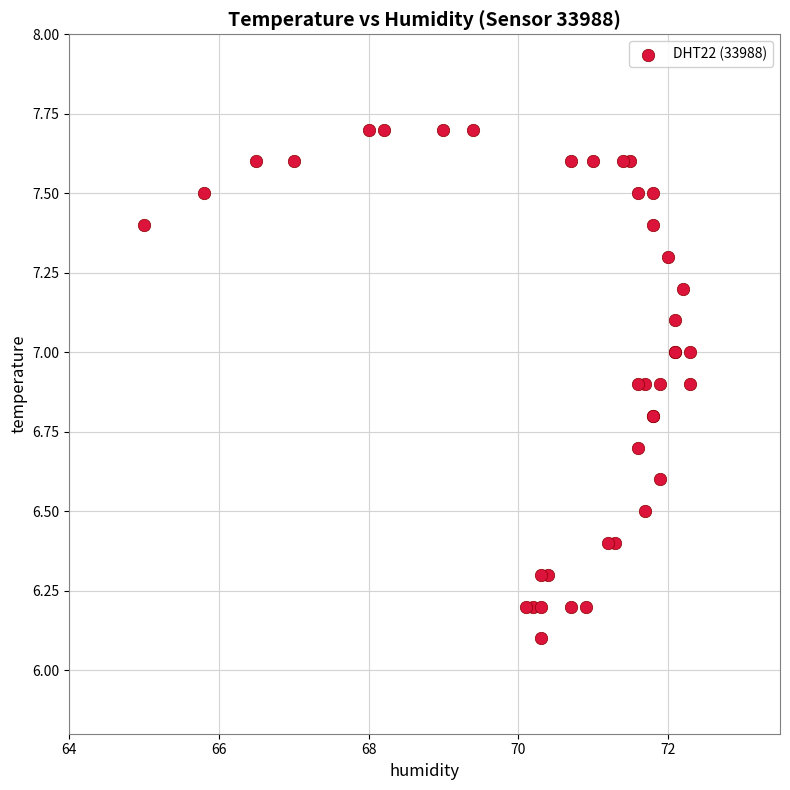

What Y value in the scatter plot is closest to 6?

6.1